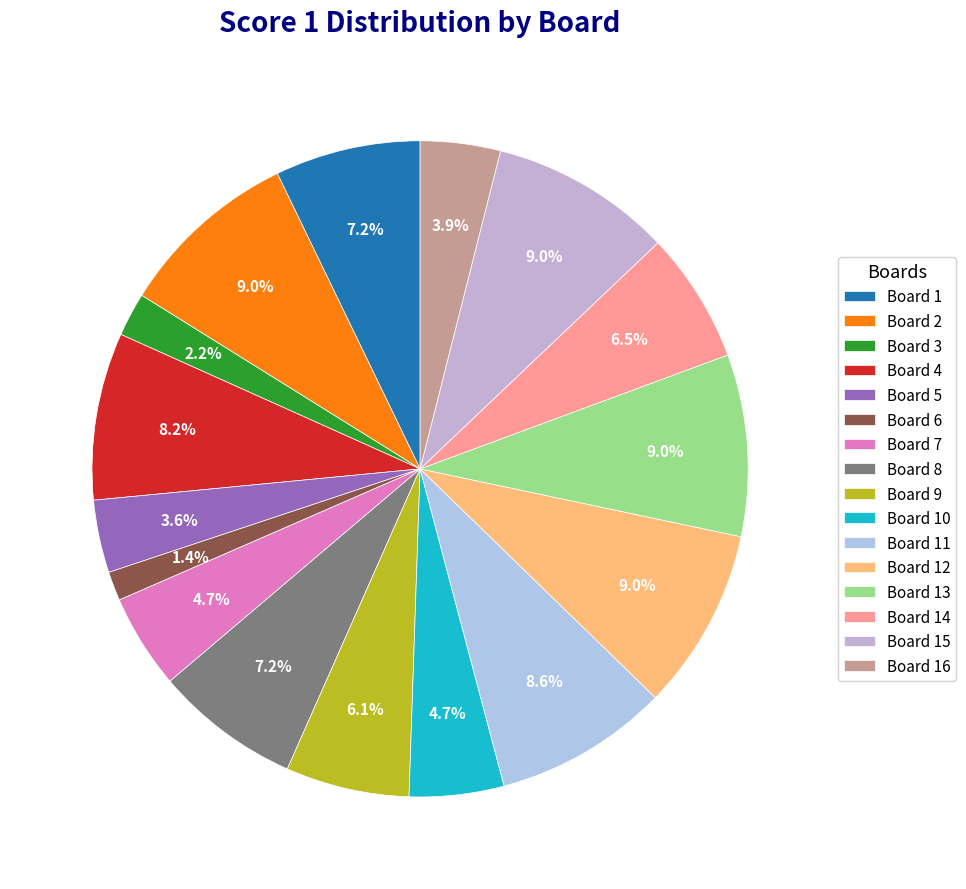

How many segments does this pie chart have?

16